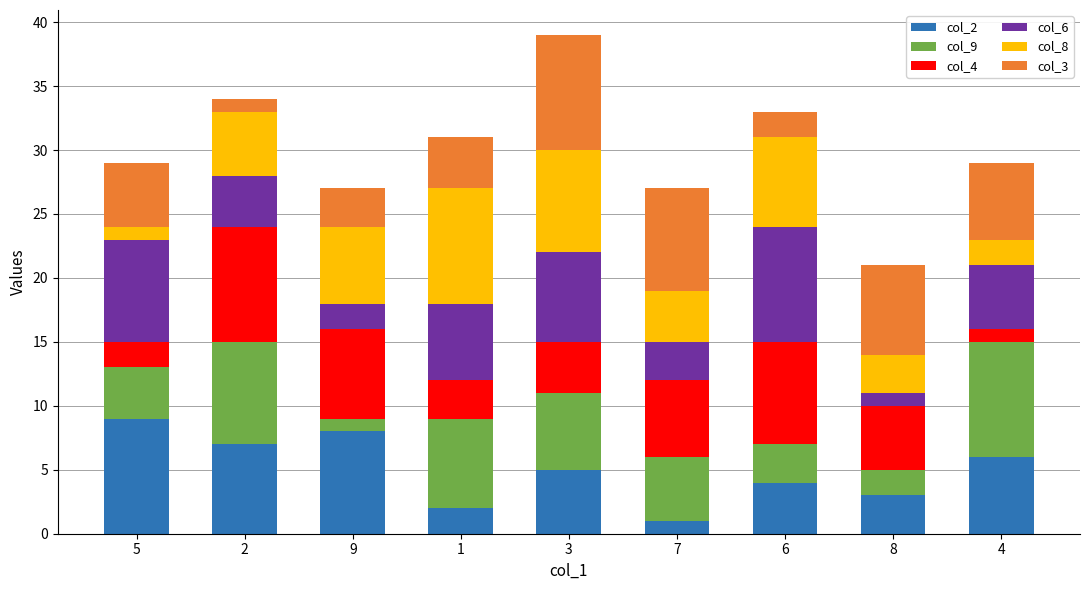

At which category is the sum across all series the highest?

3